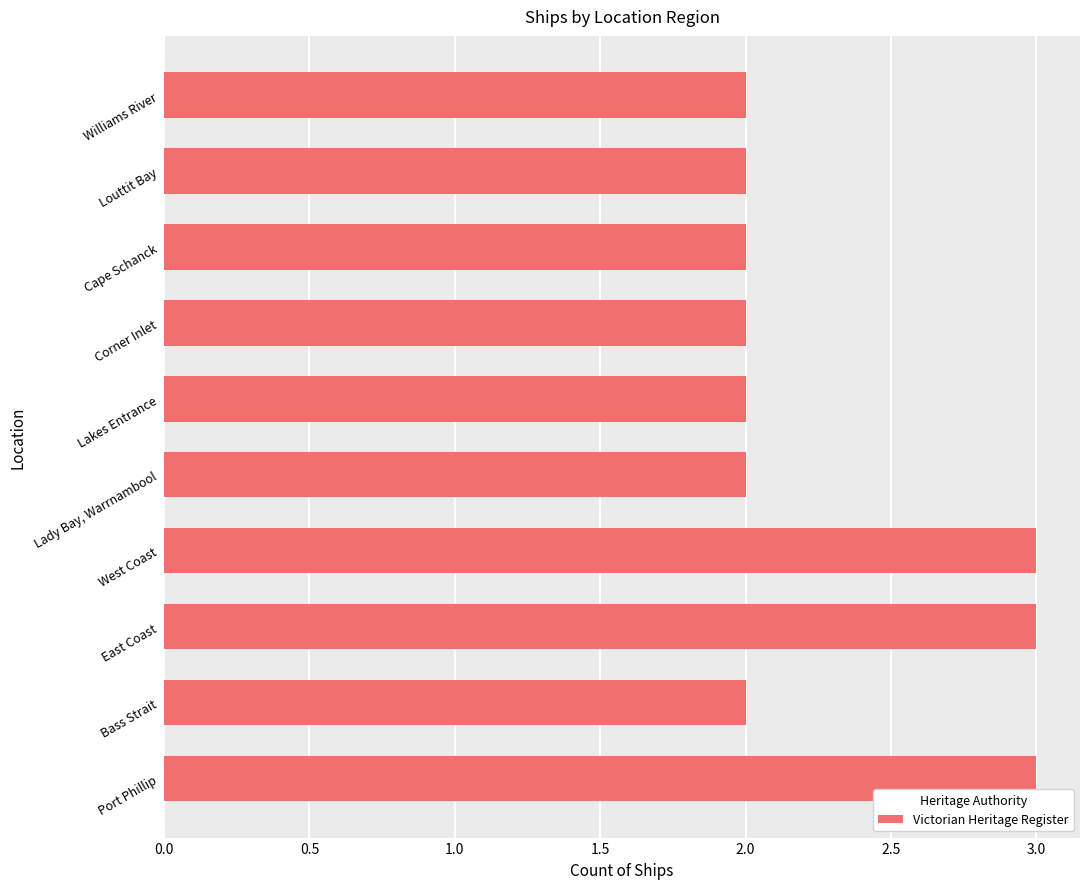

Between Bass Strait and West Coast, which is larger?

West Coast